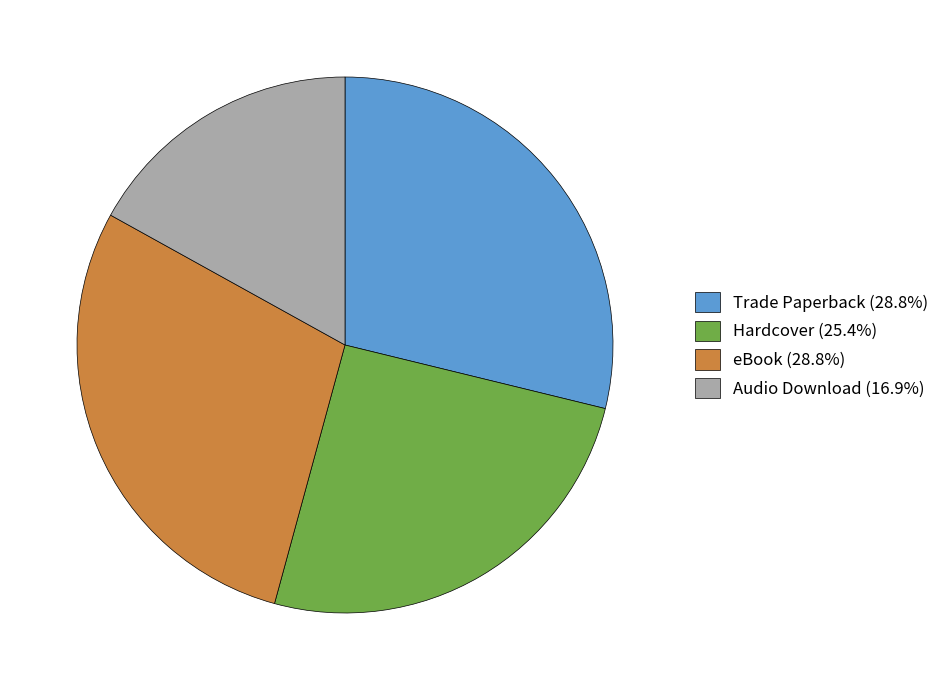

Does any single category account for the majority?

No